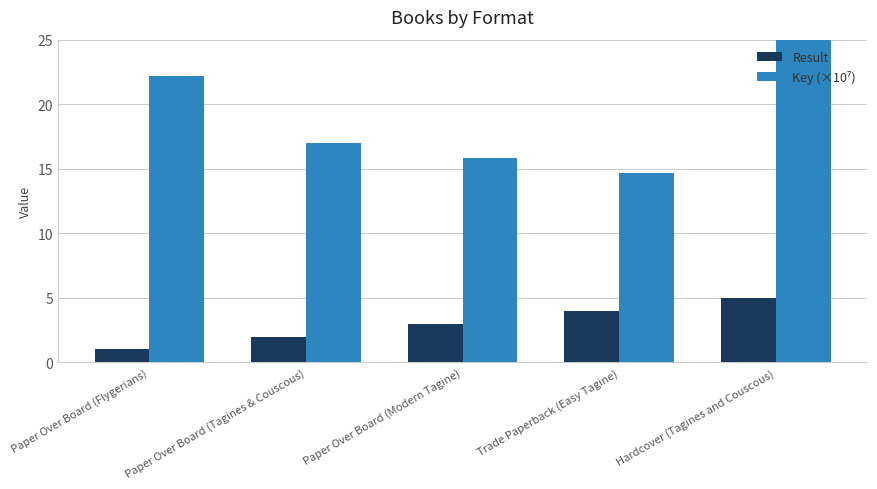

The value of Result at Trade Paperback (Easy Tagine) is 2.0. True or false?

False